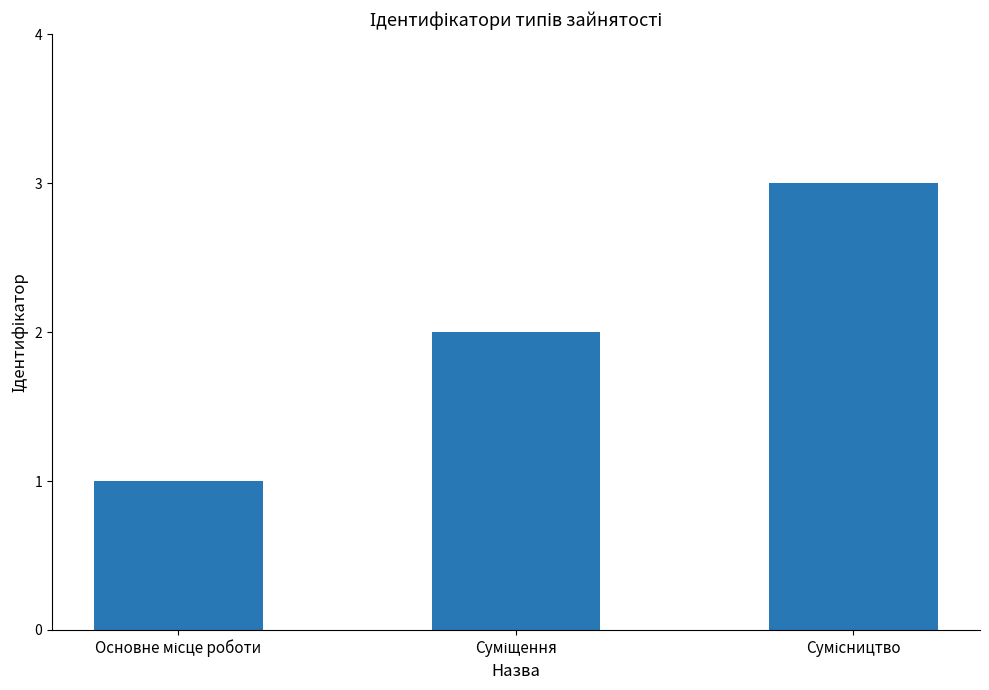

What is the greatest value displayed?

3